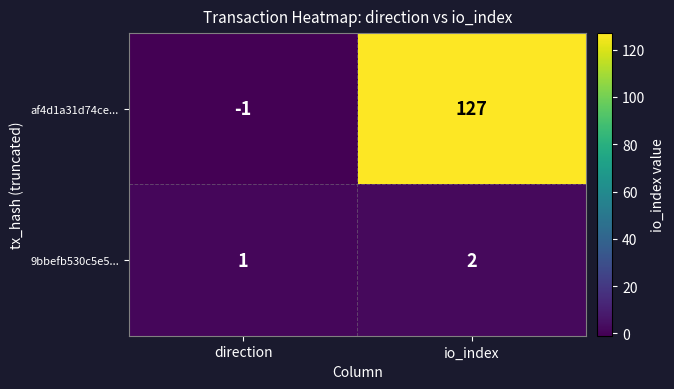

What is the average value of the af4d1a31d74ce... series?

63